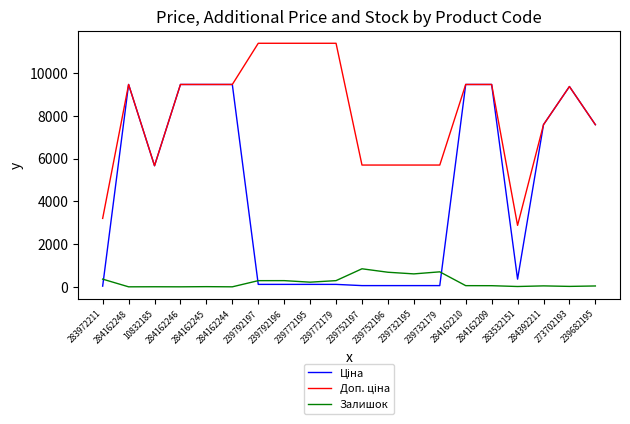

What is the maximum value shown in the chart?

11410.0